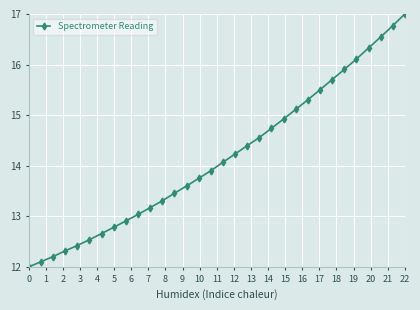

What is the difference between the second highest and minimum values?

4.8